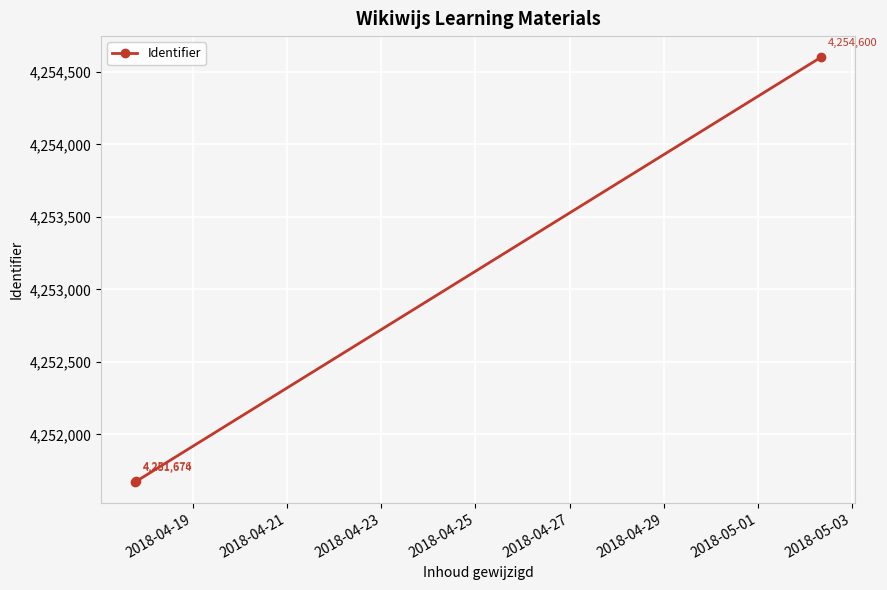

What is the value of the 2nd point from the left?

4251676